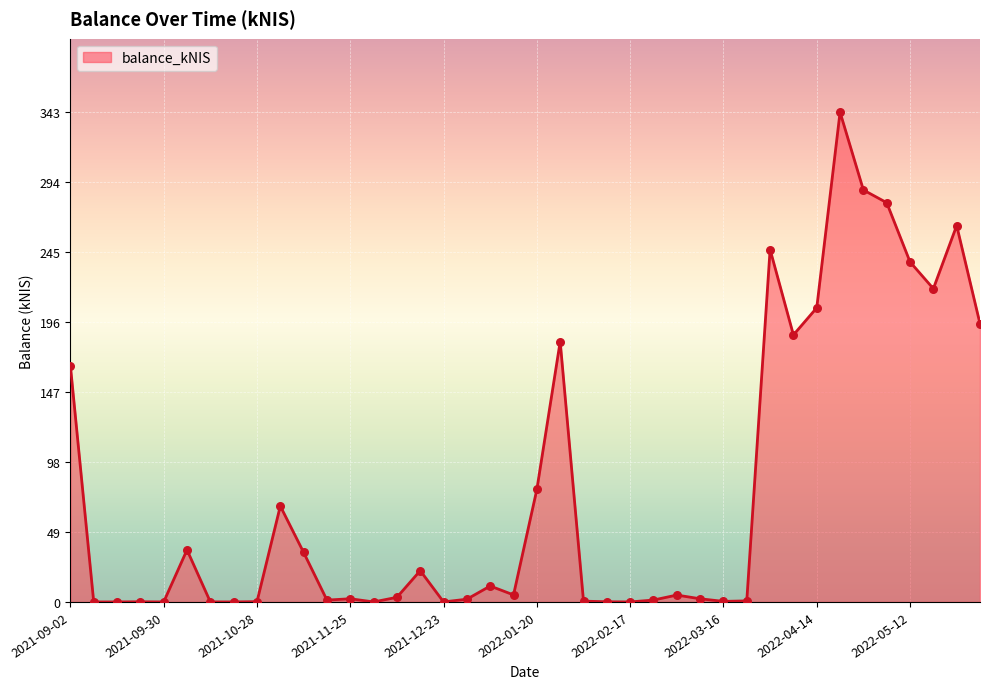

What is the greatest value displayed?

342.6